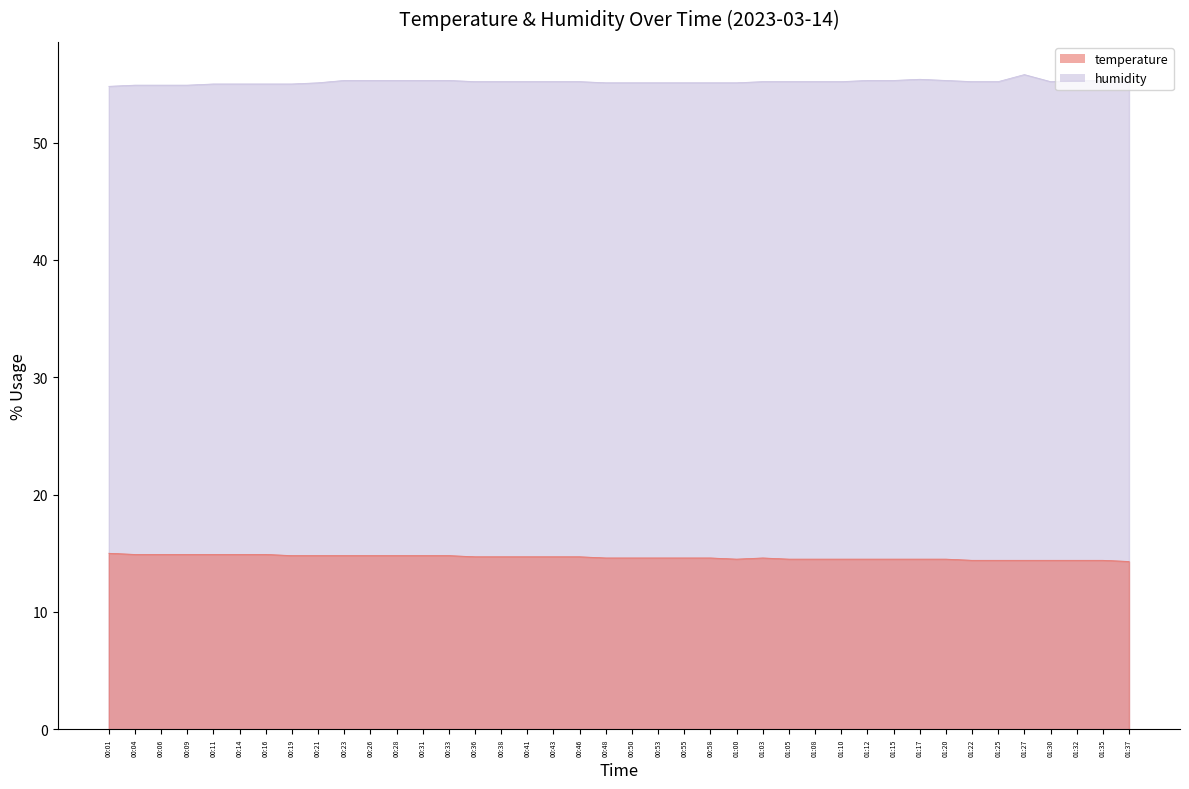

True or false: temperature and humidity cross at least once.

False